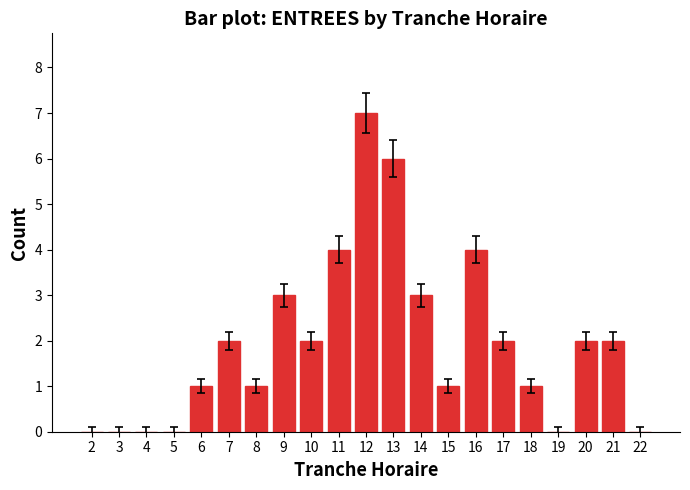

Which has a higher value, 22 or 10?

10